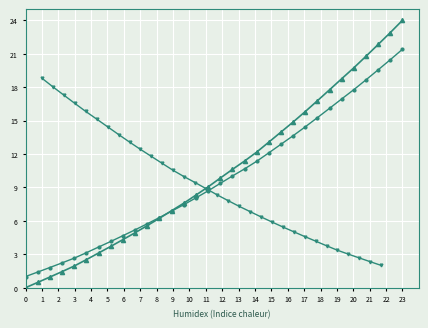

What is the minimum value for Intensity (inv)?

2.0